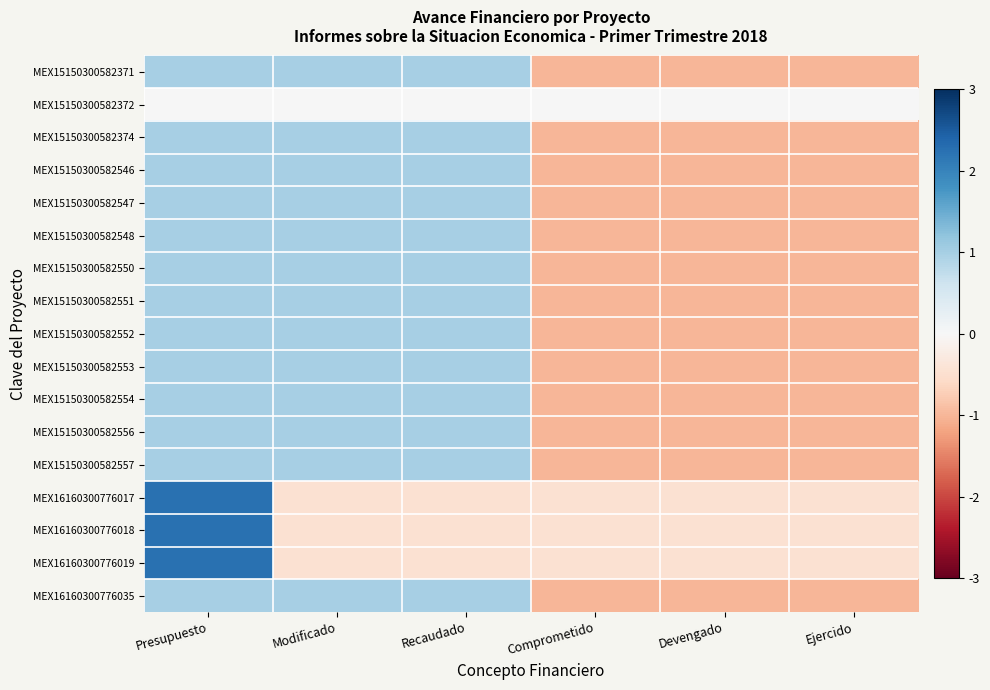

Reading left to right, list all the values displayed in this chart.

MEX15150300582371: Presupuesto=1.0	Modificado=1.0	Recaudado=1.0	Comprometido=-1.0	Devengado=-1.0	Ejercido=-1.0
MEX15150300582372: Presupuesto=0.0	Modificado=0.0	Recaudado=0.0	Comprometido=0.0	Devengado=0.0	Ejercido=0.0
MEX15150300582374: Presupuesto=1.0	Modificado=1.0	Recaudado=1.0	Comprometido=-1.0	Devengado=-1.0	Ejercido=-1.0
MEX15150300582546: Presupuesto=1.0	Modificado=1.0	Recaudado=1.0	Comprometido=-1.0	Devengado=-1.0	Ejercido=-1.0
MEX15150300582547: Presupuesto=1.0	Modificado=1.0	Recaudado=1.0	Comprometido=-1.0	Devengado=-1.0	Ejercido=-1.0
MEX15150300582548: Presupuesto=1.0	Modificado=1.0	Recaudado=1.0	Comprometido=-1.0	Devengado=-1.0	Ejercido=-1.0
MEX15150300582550: Presupuesto=1.0	Modificado=1.0	Recaudado=1.0	Comprometido=-1.0	Devengado=-1.0	Ejercido=-1.0
MEX15150300582551: Presupuesto=1.0	Modificado=1.0	Recaudado=1.0	Comprometido=-1.0	Devengado=-1.0	Ejercido=-1.0
MEX15150300582552: Presupuesto=1.0	Modificado=1.0	Recaudado=1.0	Comprometido=-1.0	Devengado=-1.0	Ejercido=-1.0
MEX15150300582553: Presupuesto=1.0	Modificado=1.0	Recaudado=1.0	Comprometido=-1.0	Devengado=-1.0	Ejercido=-1.0
MEX15150300582554: Presupuesto=1.0	Modificado=1.0	Recaudado=1.0	Comprometido=-1.0	Devengado=-1.0	Ejercido=-1.0
MEX15150300582556: Presupuesto=1.0	Modificado=1.0	Recaudado=1.0	Comprometido=-1.0	Devengado=-1.0	Ejercido=-1.0
MEX15150300582557: Presupuesto=1.0	Modificado=1.0	Recaudado=1.0	Comprometido=-1.0	Devengado=-1.0	Ejercido=-1.0
MEX16160300776017: Presupuesto=2.2	Modificado=-0.4	Recaudado=-0.4	Comprometido=-0.4	Devengado=-0.4	Ejercido=-0.4
MEX16160300776018: Presupuesto=2.2	Modificado=-0.4	Recaudado=-0.4	Comprometido=-0.4	Devengado=-0.4	Ejercido=-0.4
MEX16160300776019: Presupuesto=2.2	Modificado=-0.4	Recaudado=-0.4	Comprometido=-0.4	Devengado=-0.4	Ejercido=-0.4
MEX16160300776035: Presupuesto=1.0	Modificado=1.0	Recaudado=1.0	Comprometido=-1.0	Devengado=-1.0	Ejercido=-1.0